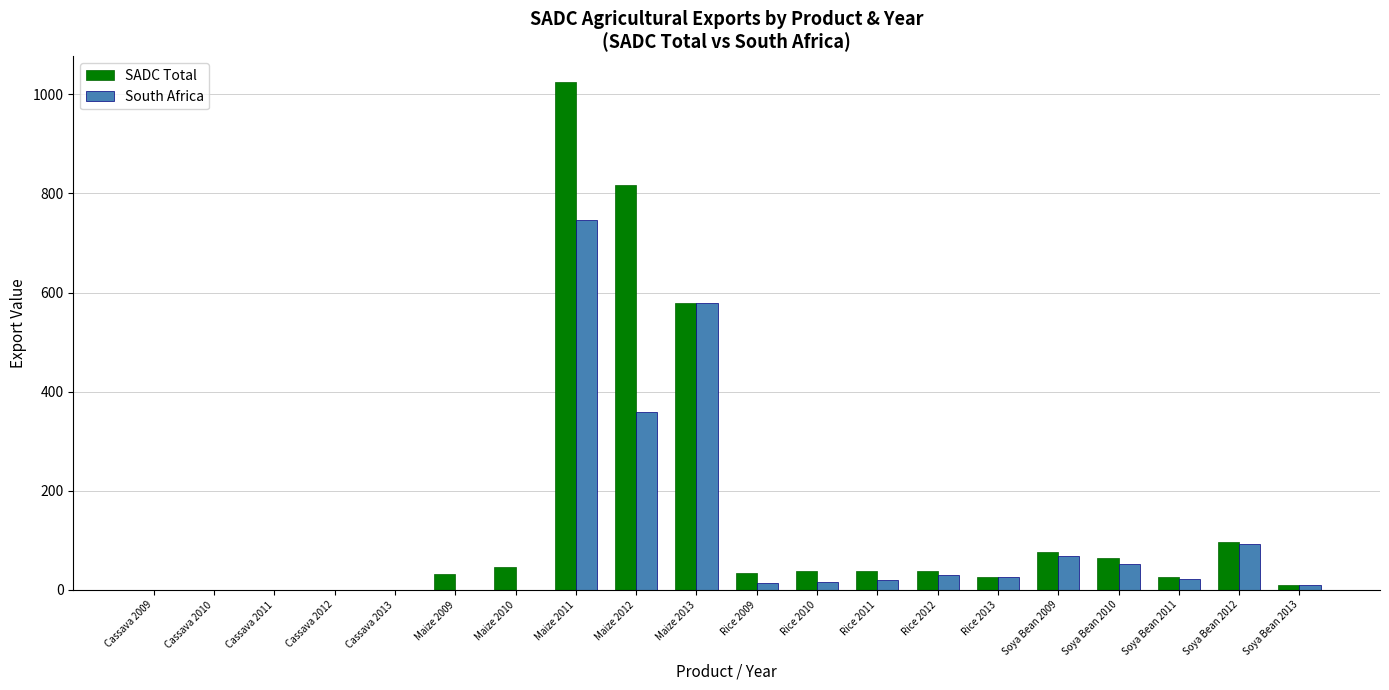

What are all the series names shown in the legend?

SADC Total, South Africa